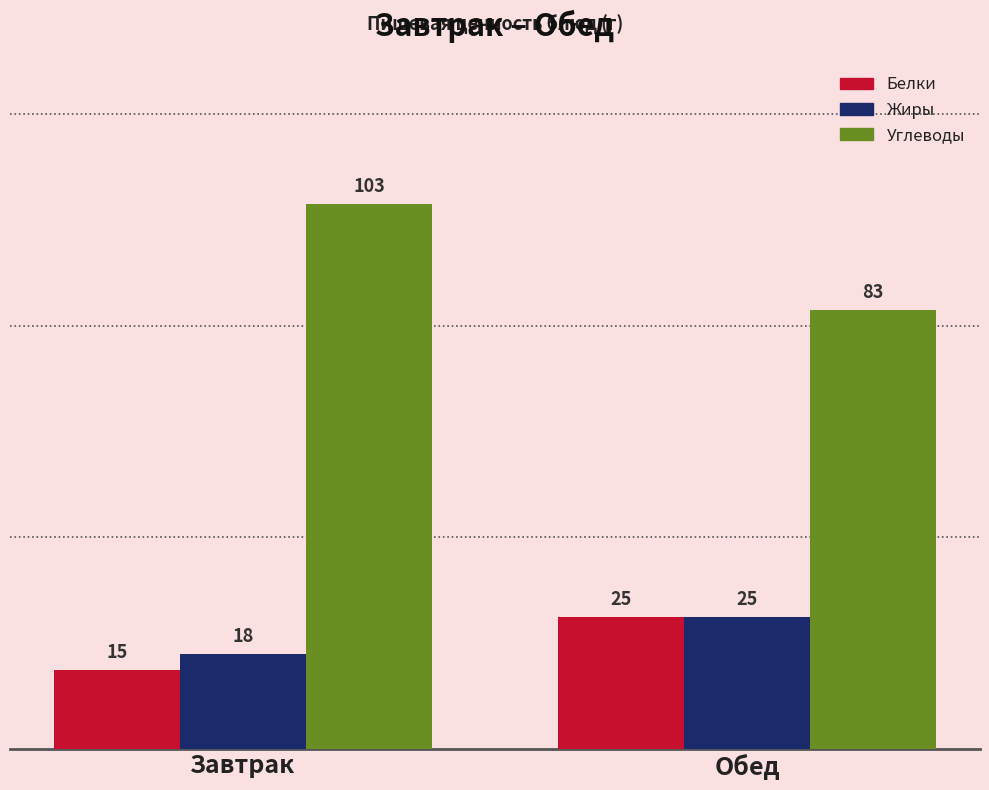

What is the difference between the maximum and minimum values in the Жиры series?

7